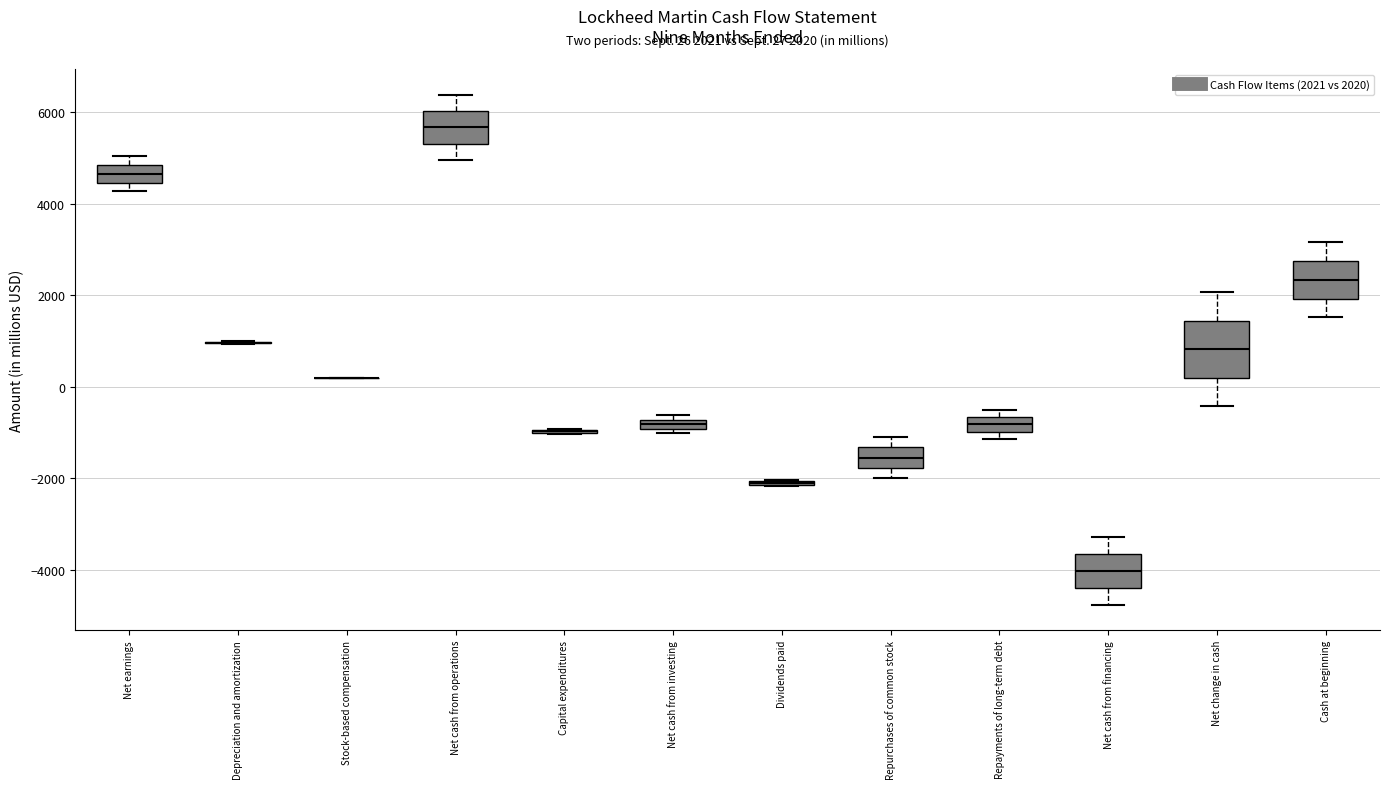

Comparing the boxes themselves (not the whiskers), which one is the tallest?

Net change in cash